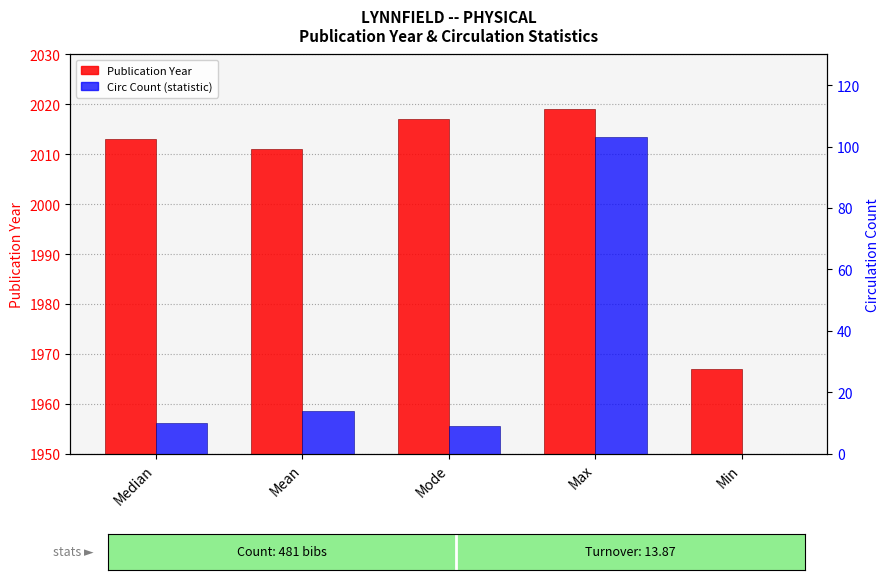

Rank the categories by Circ Count (statistic) value from lowest to highest.

Min, Mode, Median, Mean, Max